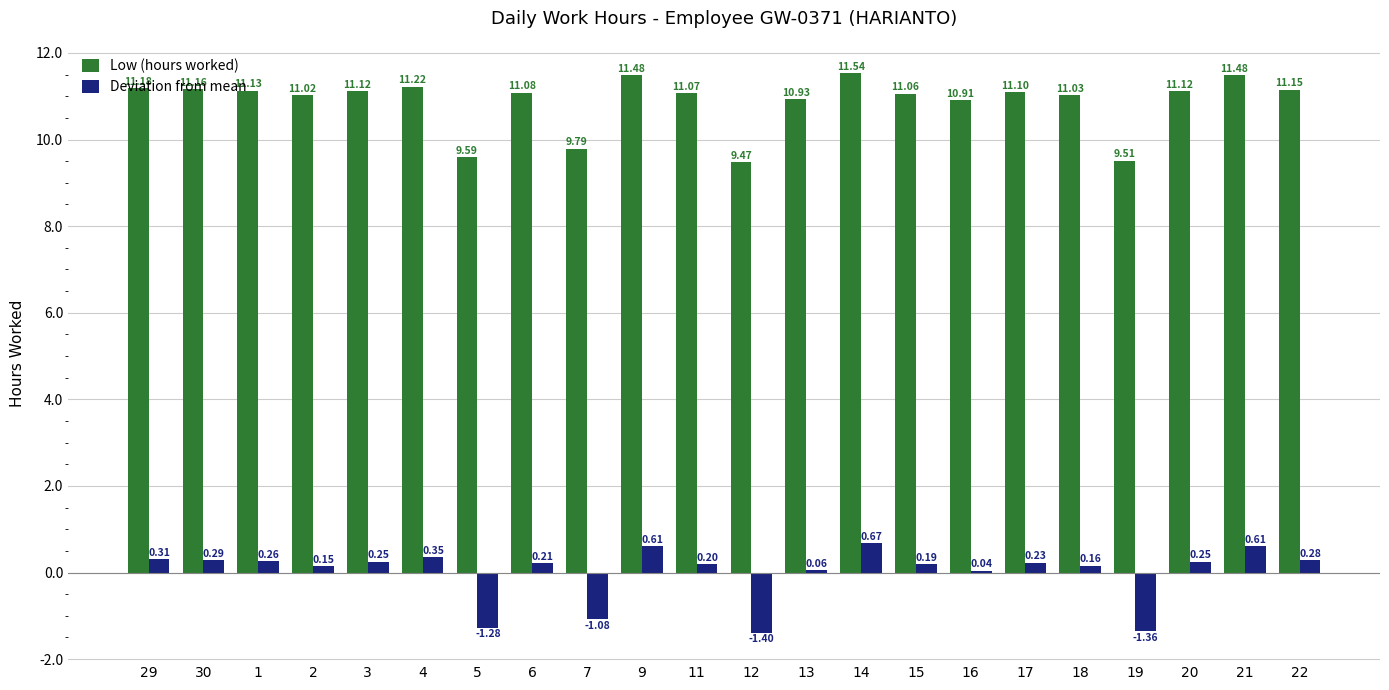

How many distinct data groups are displayed?

2